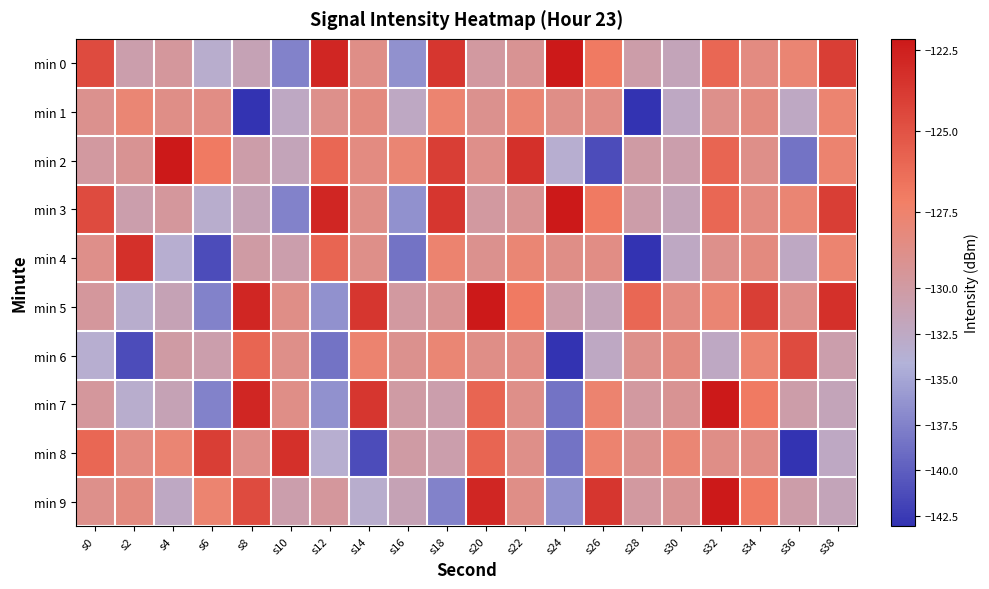

Between s18 and s24, which is larger?

s24